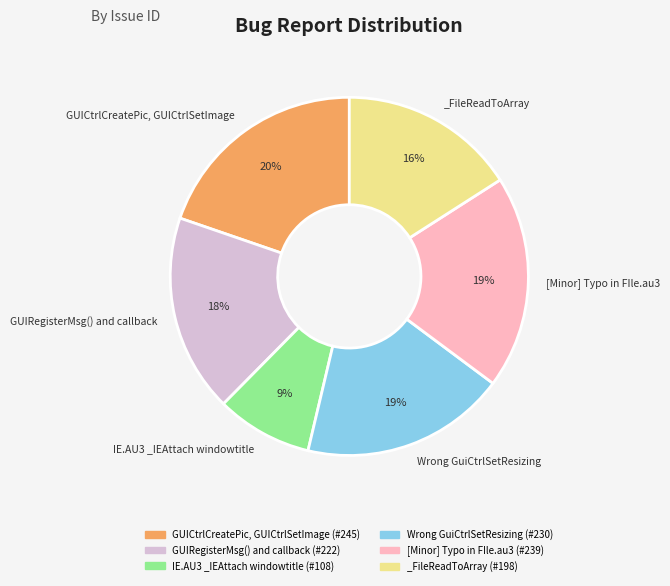

Does any single category account for the majority?

No